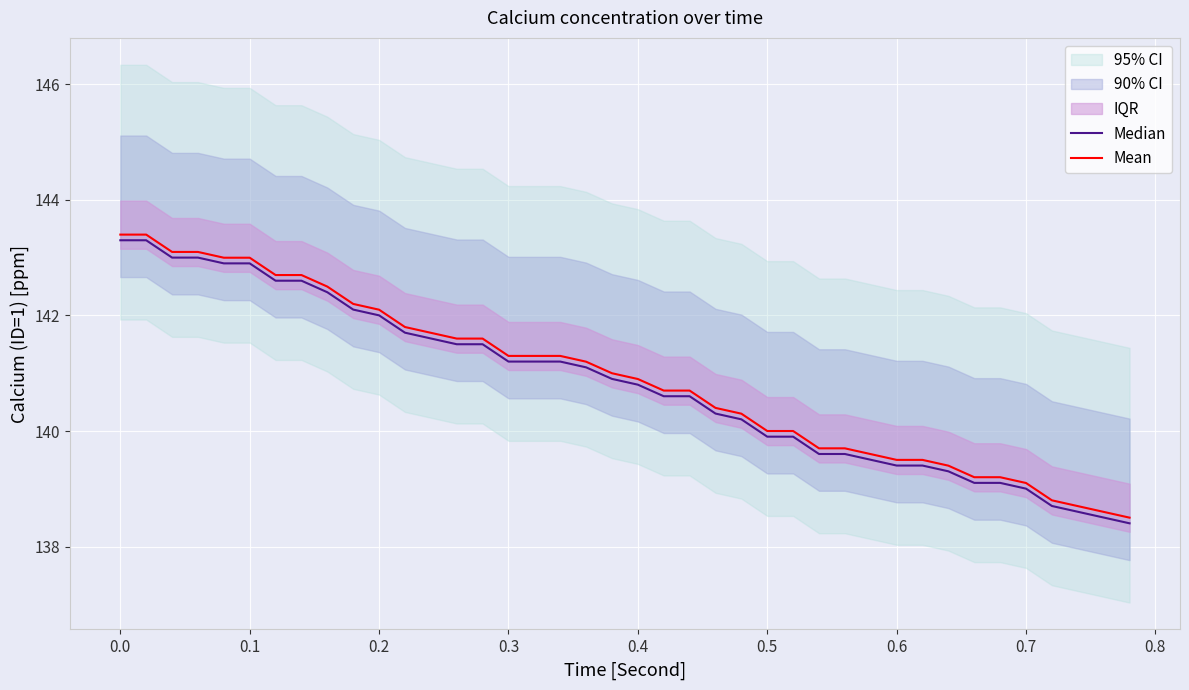

At how many categories does at least one series exceed 140?

25